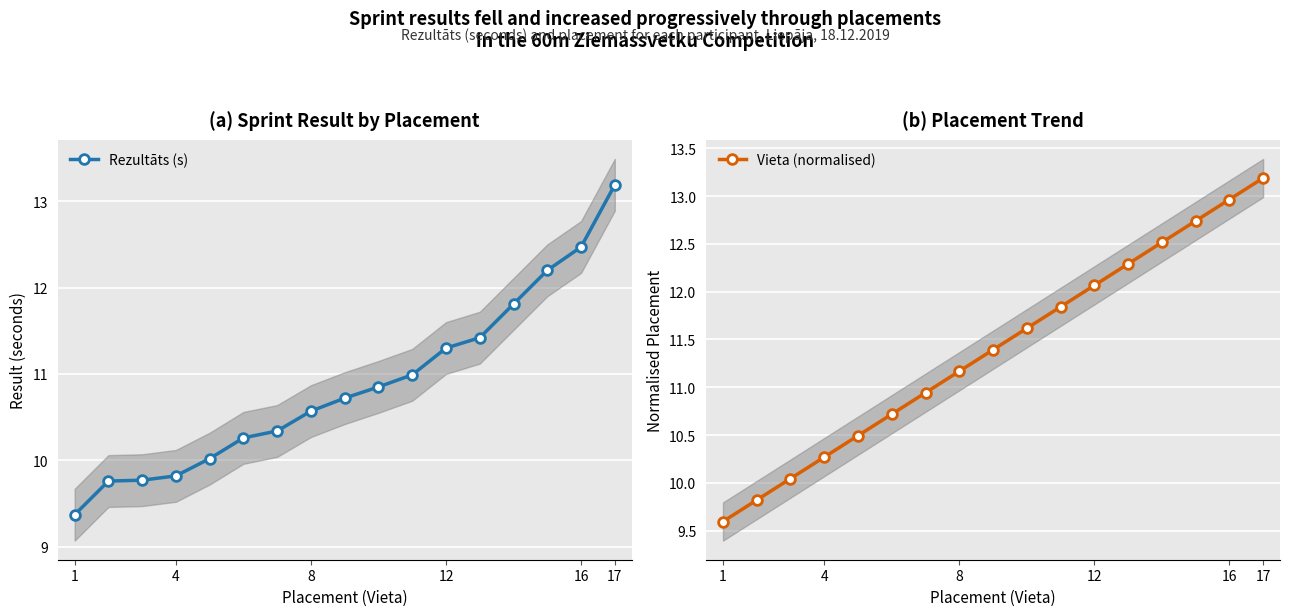

What is the difference between the maximum and minimum values in the Vieta (normalised) series?

3.6